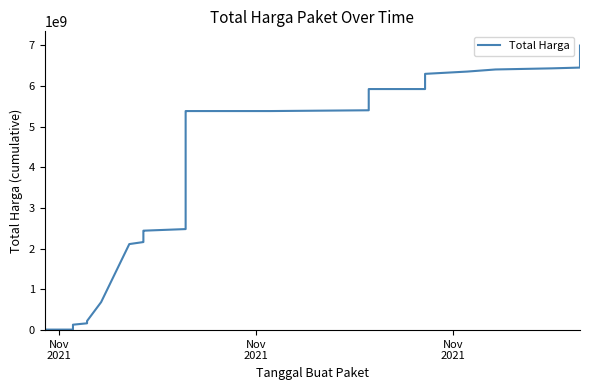

How many values are below 2172852885?

17